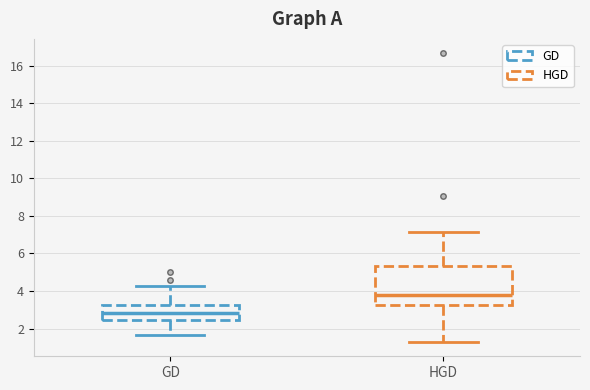

Reading left to right, transcribe this box plot: for each box, give where its median line is, the range the box spans, and where its two whiskers end, as read against the y-axis. The values are not printed on the chart, so give them approximately, as read against the axis.

GD: median 2.8, box 2.4 to 3.2, whiskers 1.6 to 4.2
HGD: median 3.8, box 3.2 to 5.4, whiskers 1.2 to 7.2